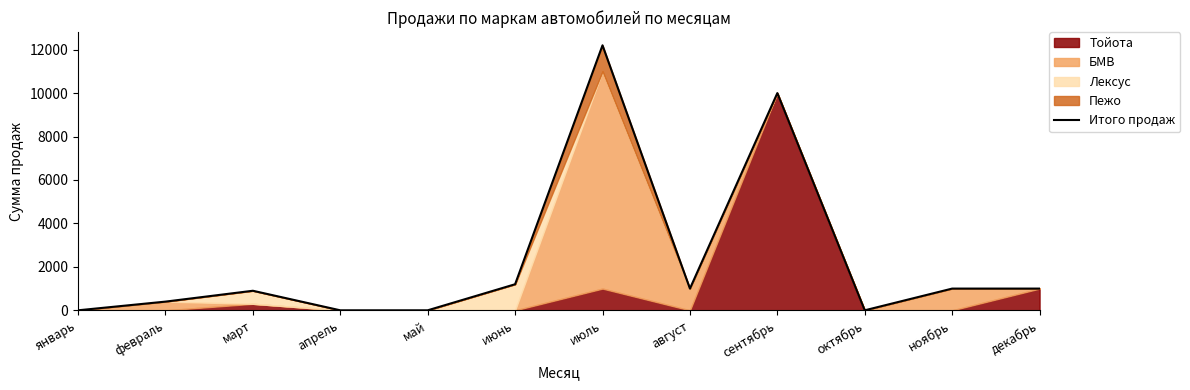

How many values exceed 1000?

3